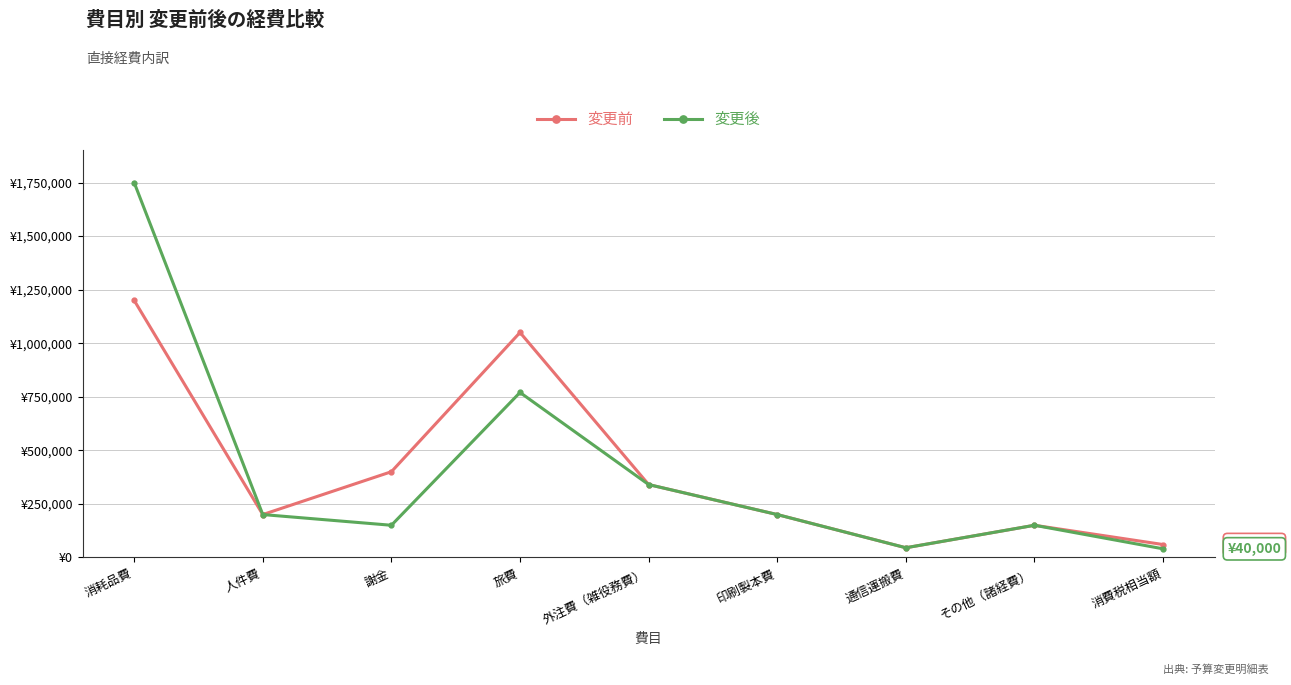

How many interior local peaks does the 変更前 series have?

2